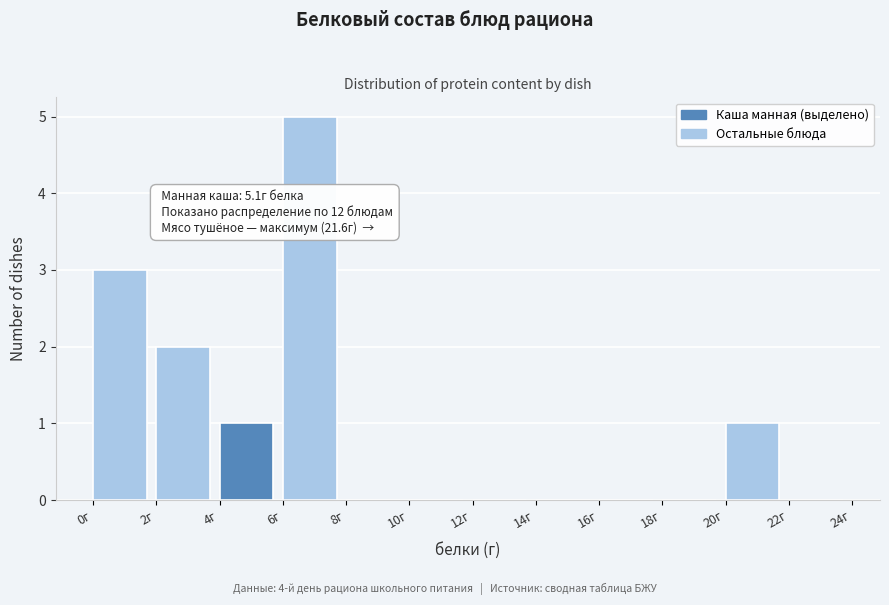

Which range on the x-axis has the tallest bar?

6 to 8